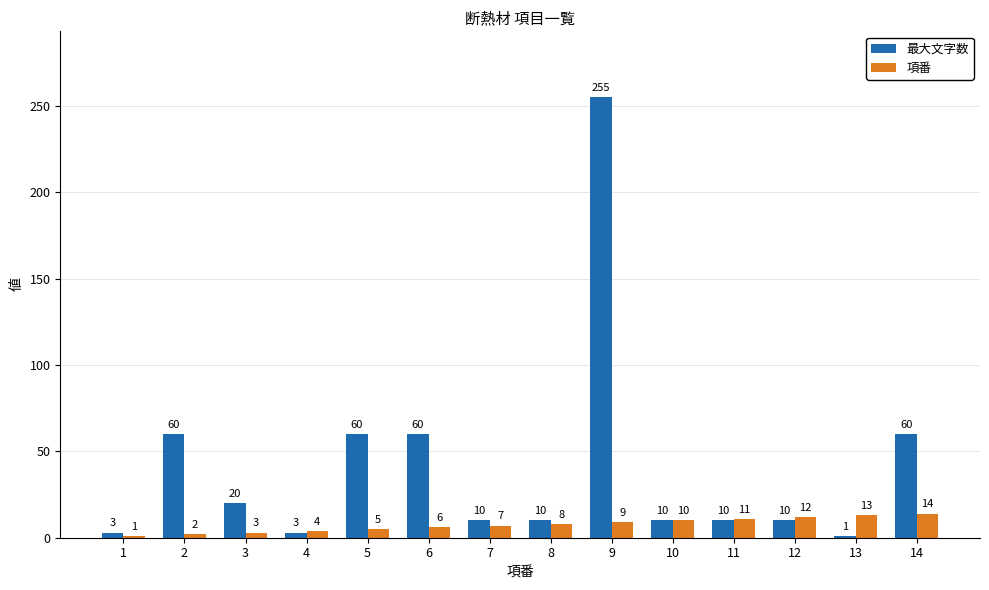

What is the difference between the maximum and second lowest values in the 最大文字数 series?

252